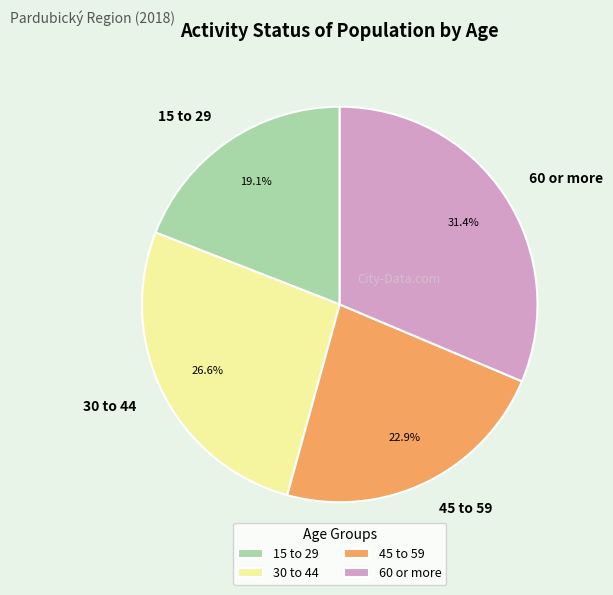

Rank the categories by value from highest to lowest.

60 or more, 30 to 44, 45 to 59, 15 to 29